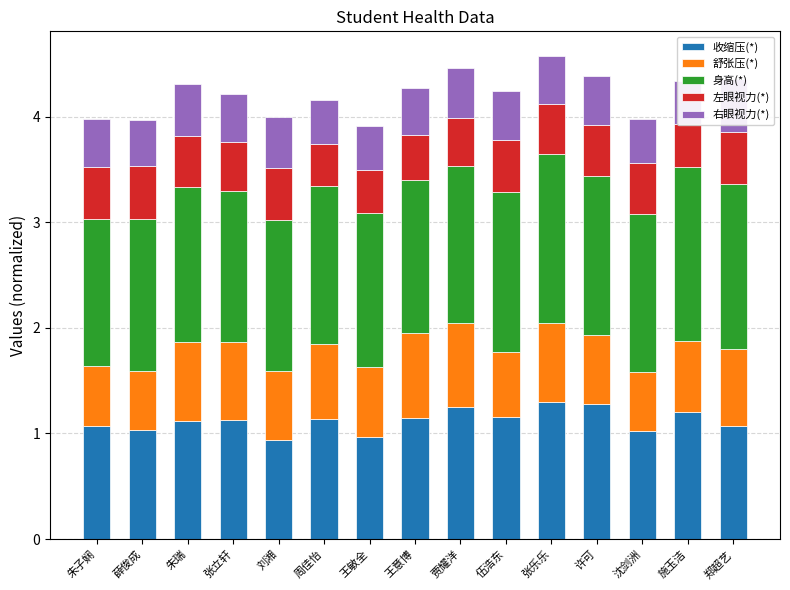

Which series has the widest spread of values?

收缩压(*)